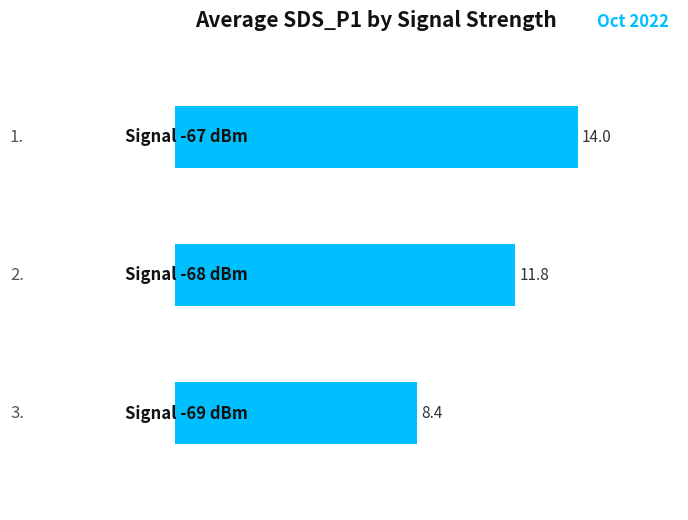

Reading bottom to top, what are all the values shown in this chart?

2.0=8.4	1.0=11.8	0.0=14.0